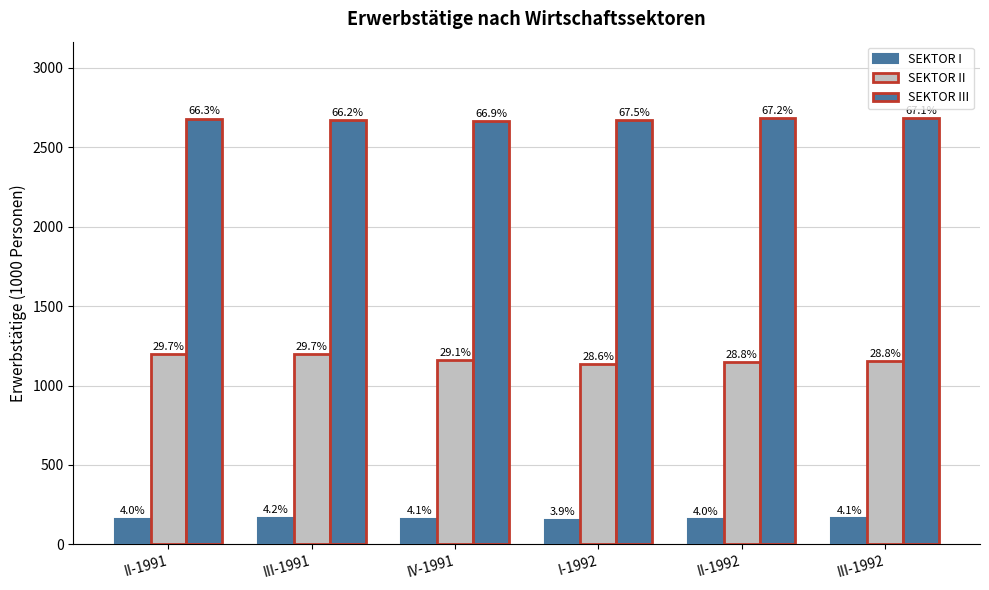

Does the chart contain stacked bars?

No